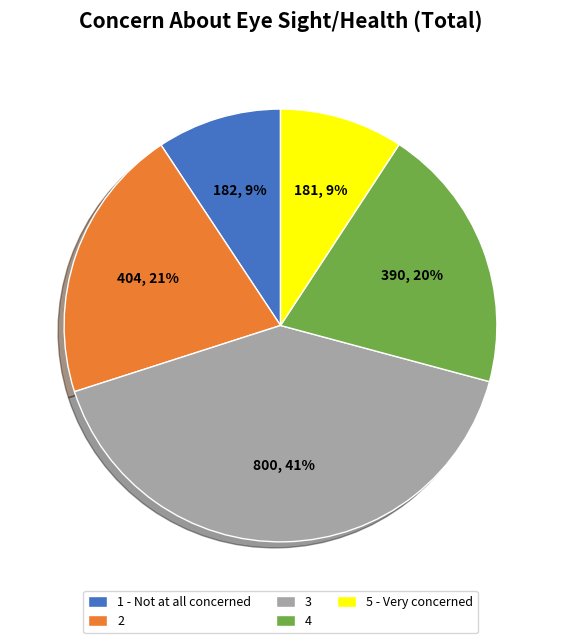

Is there any slice that represents more than half of the pie?

No